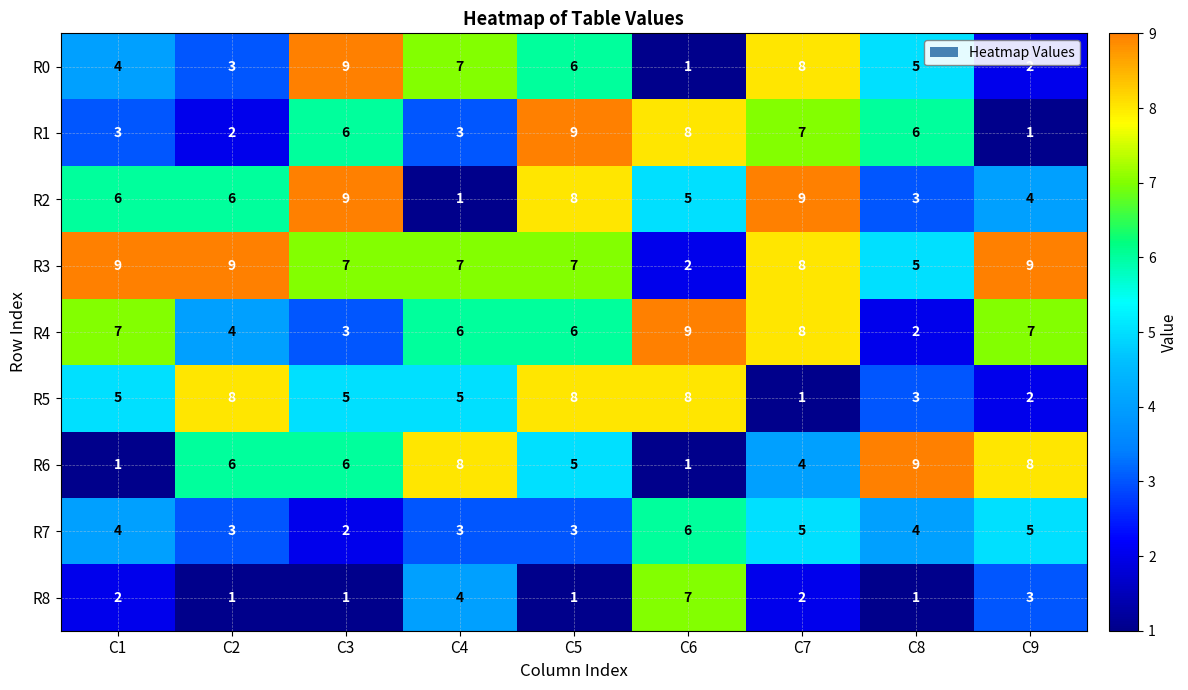

What is the smallest value displayed?

1